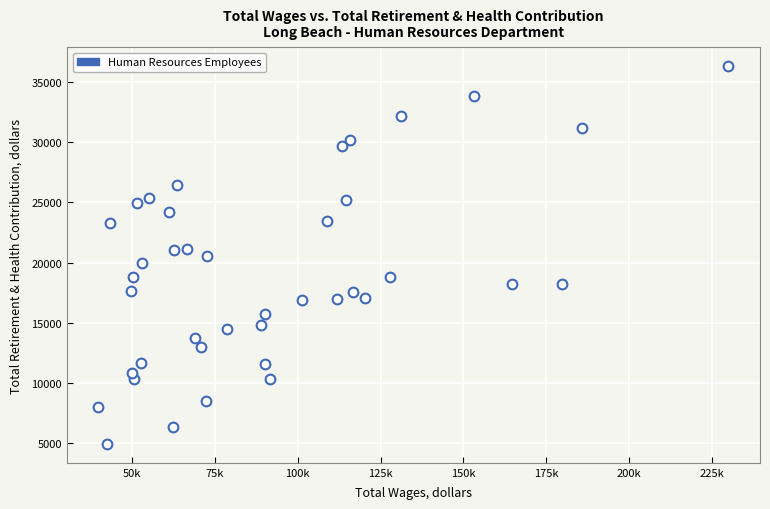

What is the range of X values (max minus min)?

190165